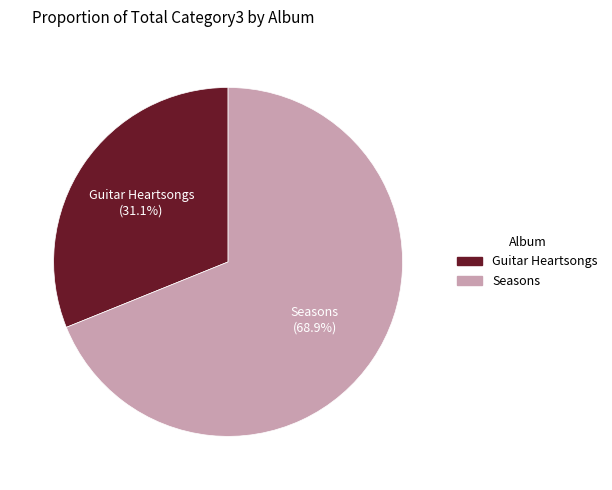

What percentage is the Guitar Heartsongs slice, to the nearest percent?

31%